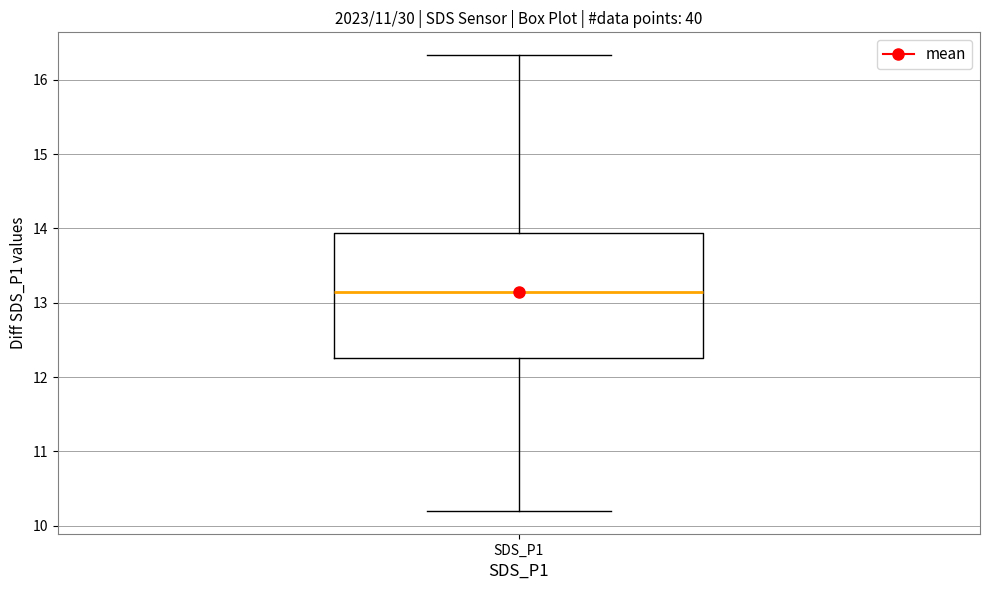

Transcribe this box plot: give where the median line is, the range the box spans, and where the two whiskers end, as read against the y-axis. The values are not printed on the chart, so give them approximately, as read against the axis.

median 13.2, box 12.3 to 13.9, whiskers 10.2 to 16.3